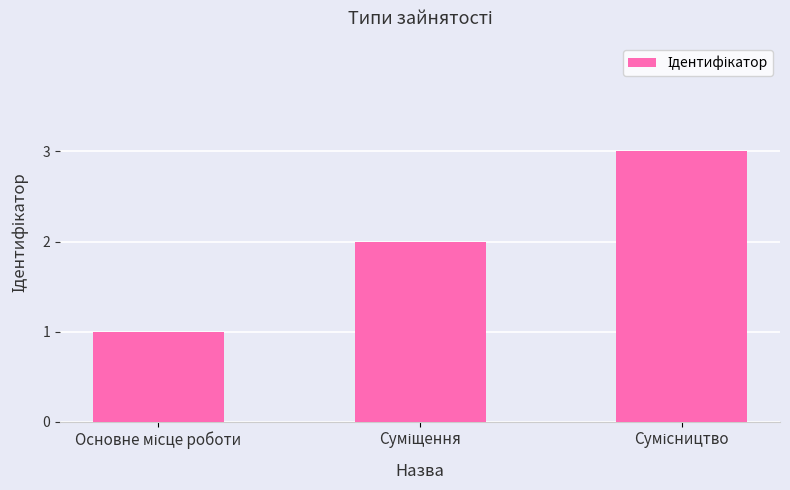

How many categories are shown in the chart?

3